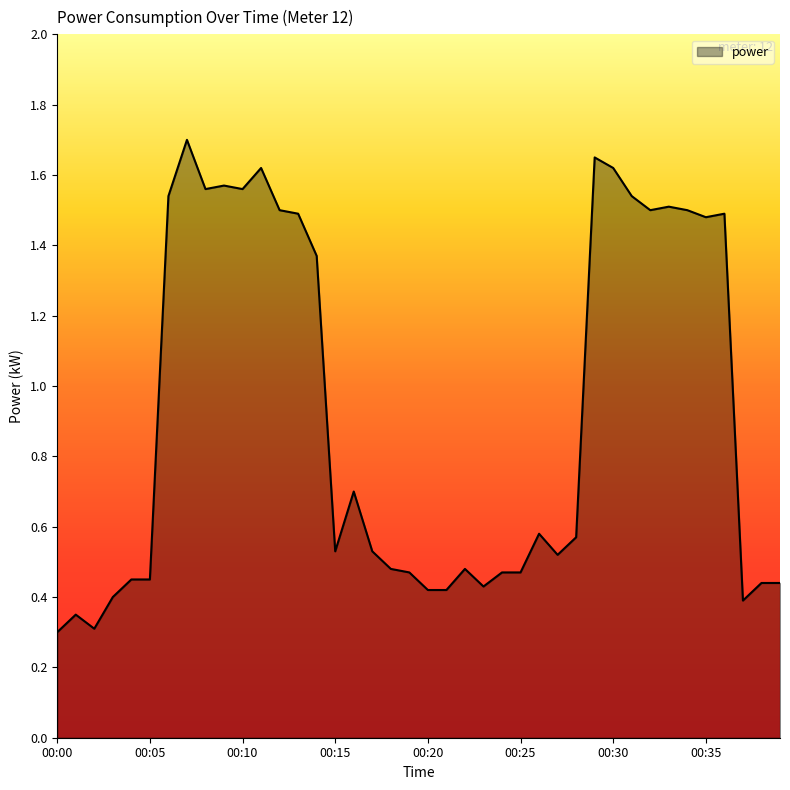

What is the greatest value displayed?

1.7